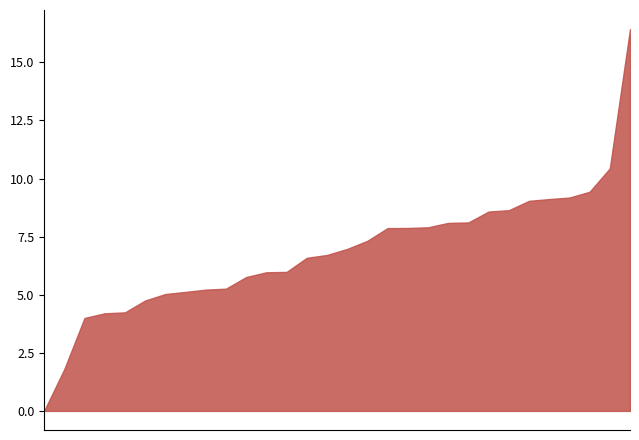

What is the label of the 2nd point from the right?

刘士铭